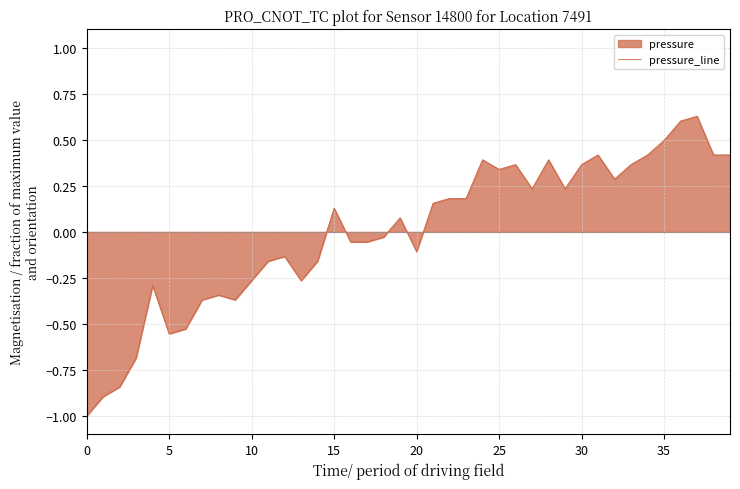

Reading left to right, extract all data points from this chart.

-1.0	-0.9	-0.8	-0.7	-0.3	-0.6	-0.5	-0.4	-0.3	-0.4	-0.3	-0.2	-0.1	-0.3	-0.2	0.1	-0.1	-0.1	-0.0	0.1	-0.1	0.2	0.2	0.2	0.4	0.3	0.4	0.2	0.4	0.2	0.4	0.4	0.3	0.4	0.4	0.5	0.6	0.6	0.4	0.4